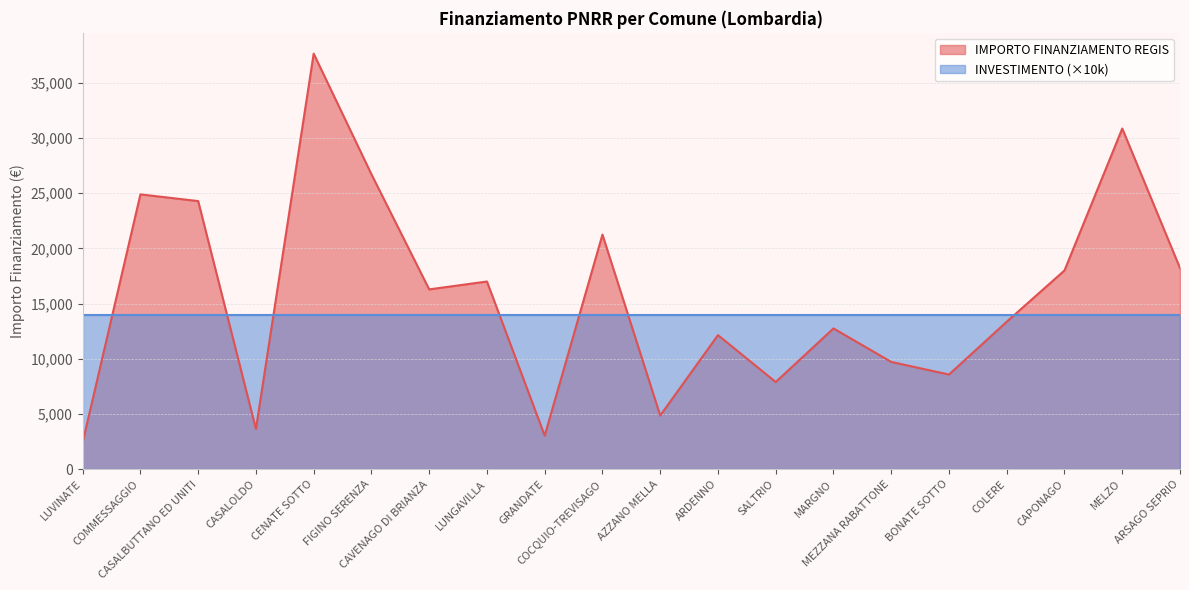

What is the average value?

15673